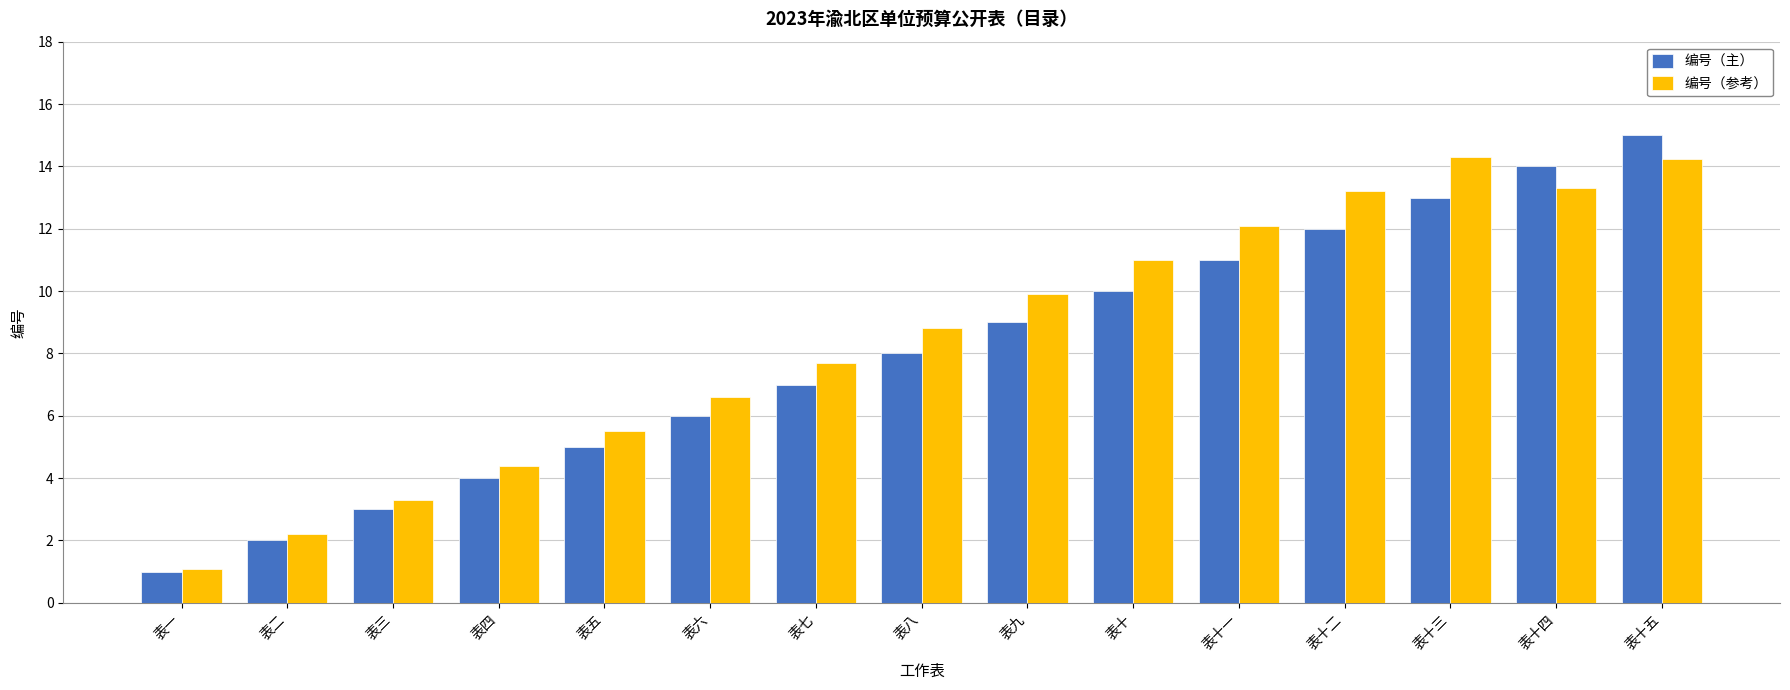

Which series has the widest spread of values?

编号（主）